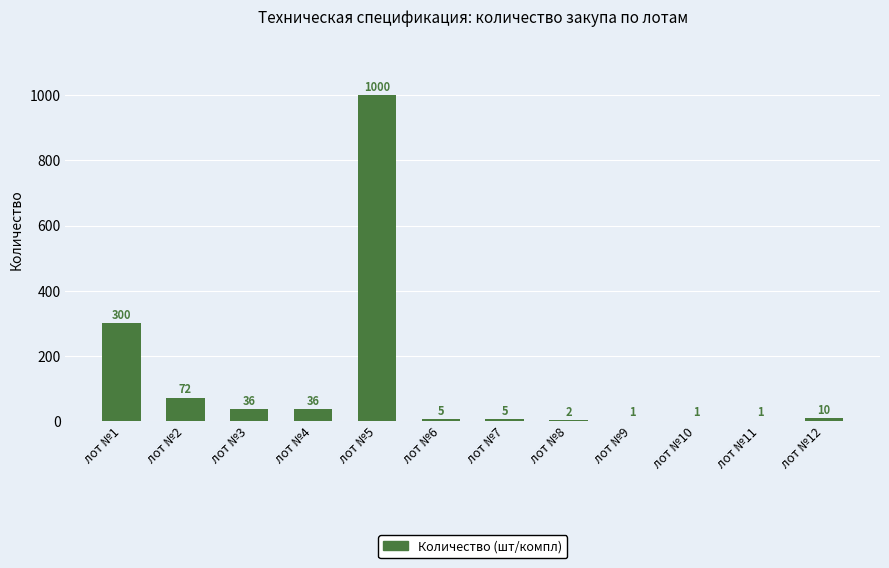

The chart shows a value of 2 at лот №8. True or false?

True